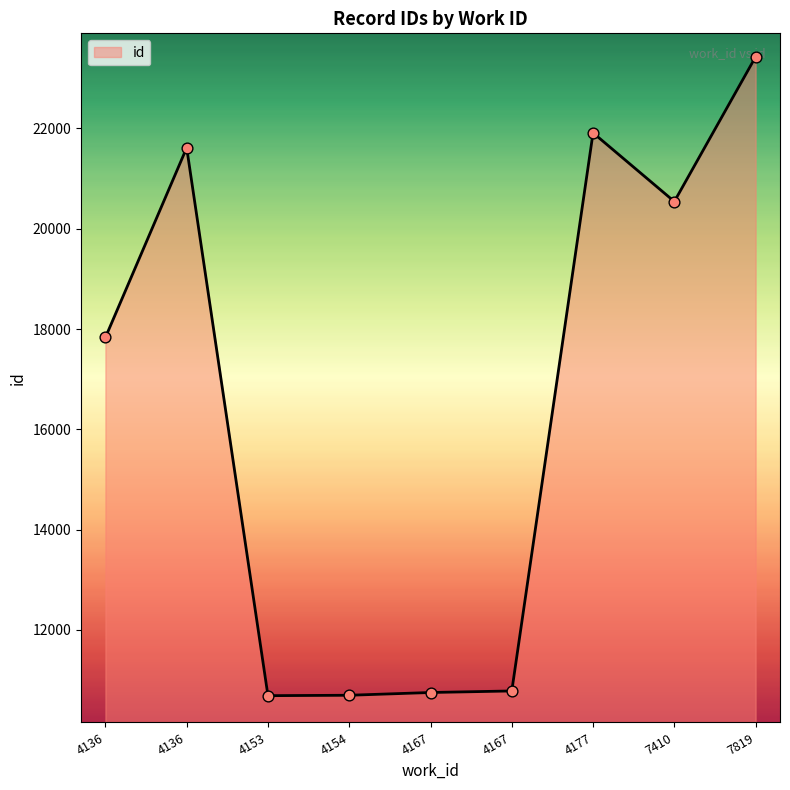

Between 4153 and 7410, which is larger?

7410